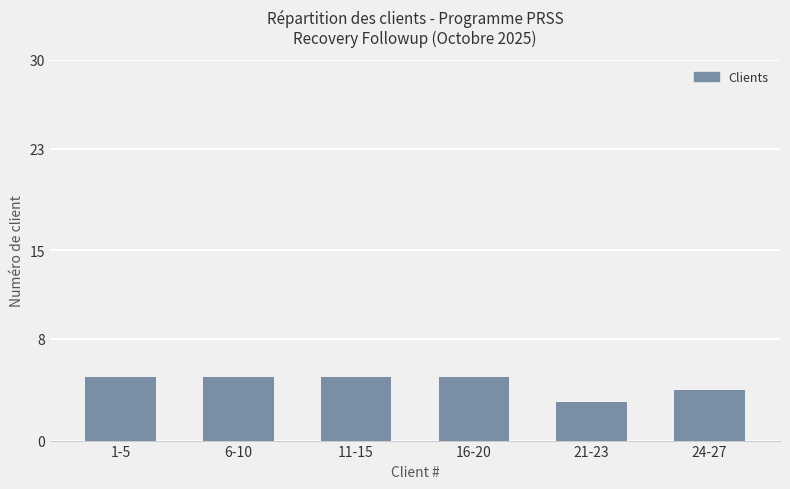

What is the sum of the values at 1-5 and 21-23?

8